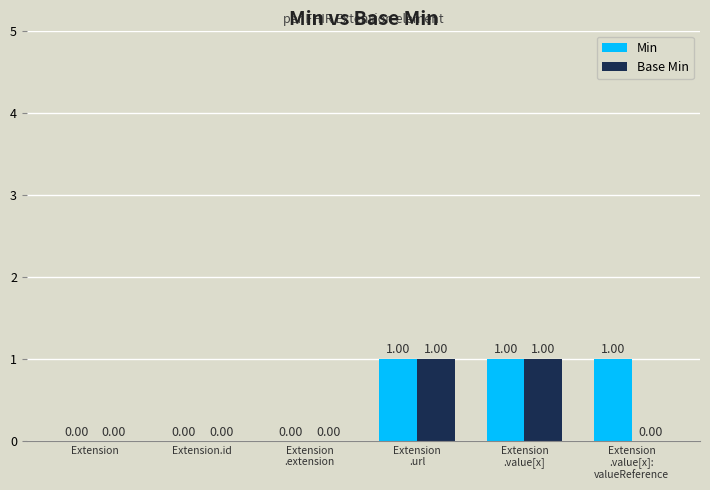

Is it true that Base Min equals 0 at Extension?

True